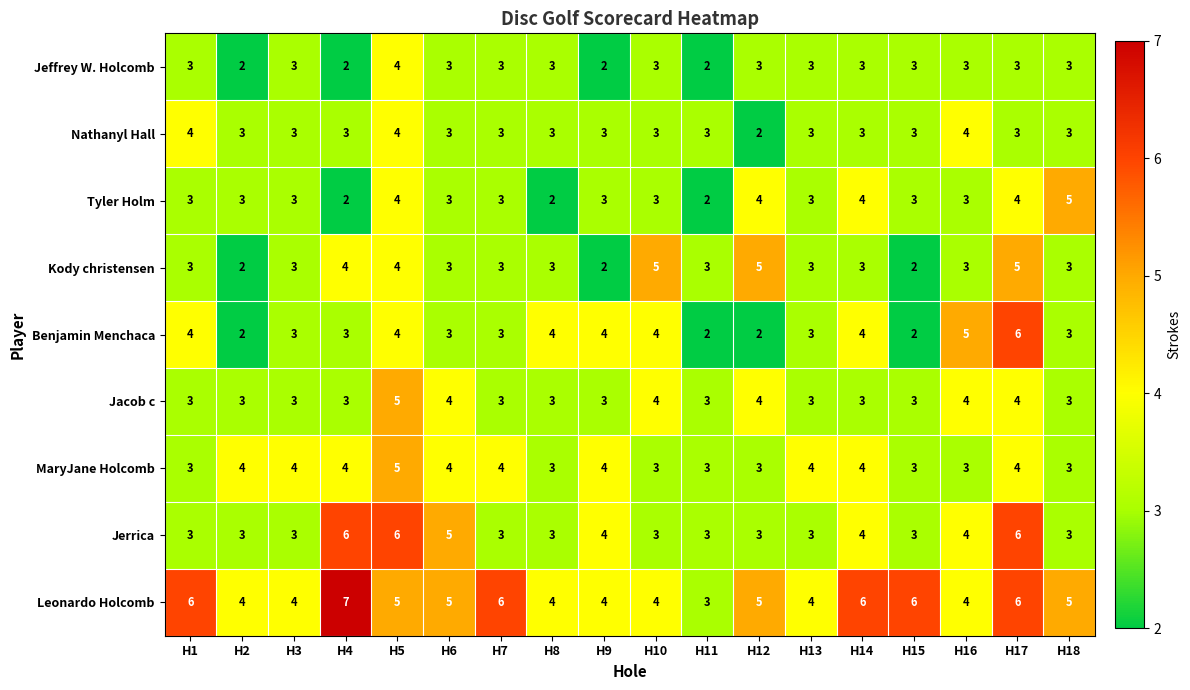

What is the total value across all series at H10?

32